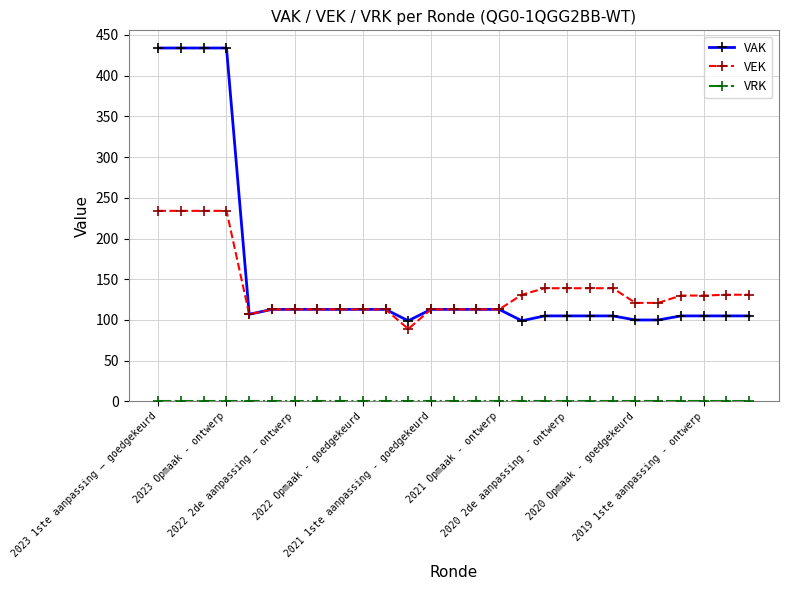

What is the value of the VEK point at the 27th from the left?

131